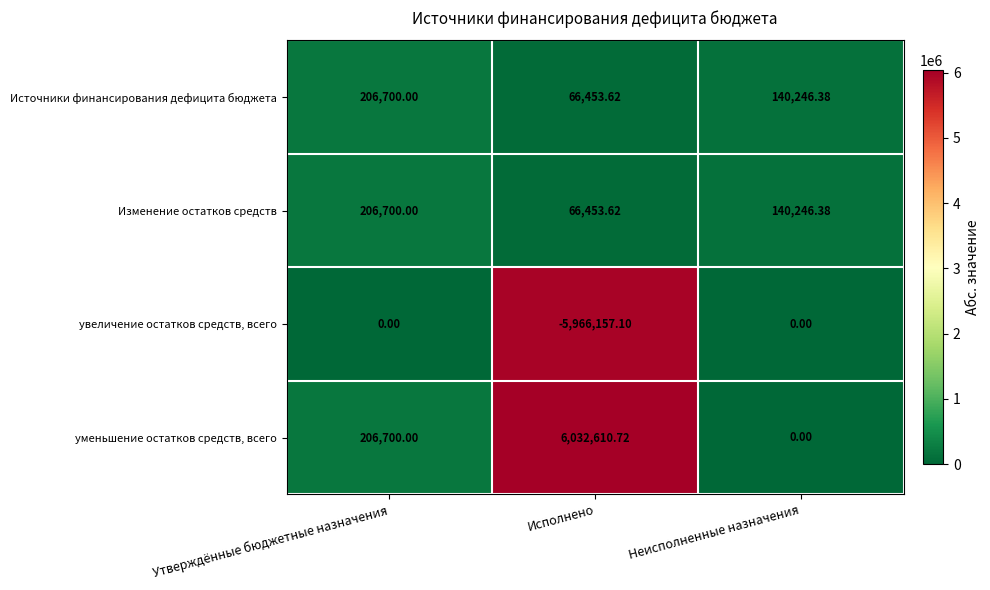

At which category is the sum across all series the highest?

Утверждённые бюджетные назначения